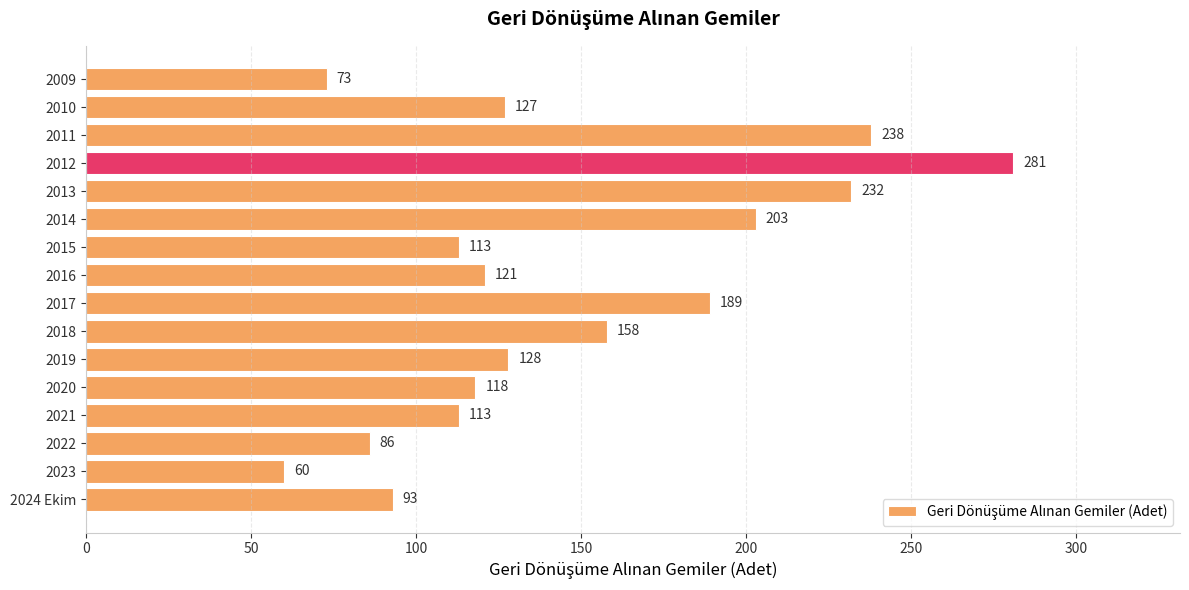

True or false: the data shows 70 at 2011.

False